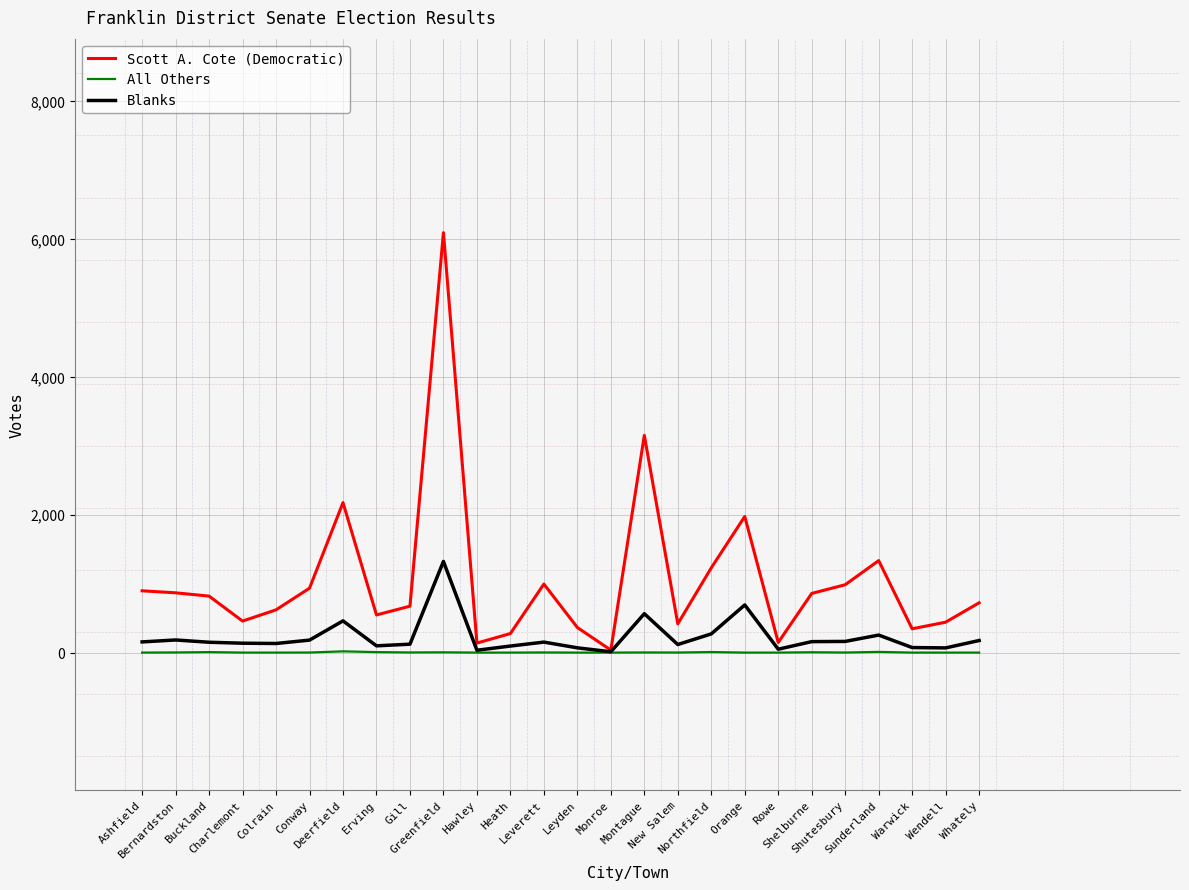

List the series in order of their overall mean, highest first.

Scott A. Cote (Democratic), Blanks, All Others